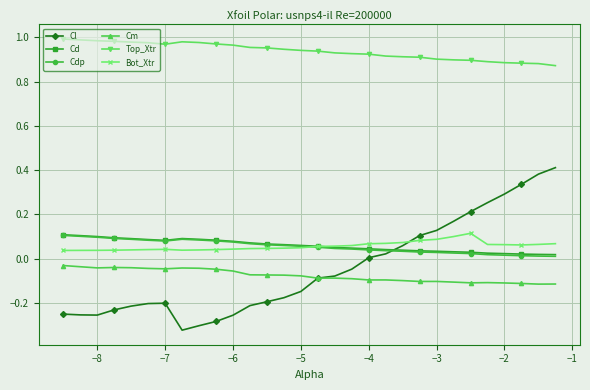

Which series has the largest range (max minus min)?

Cl